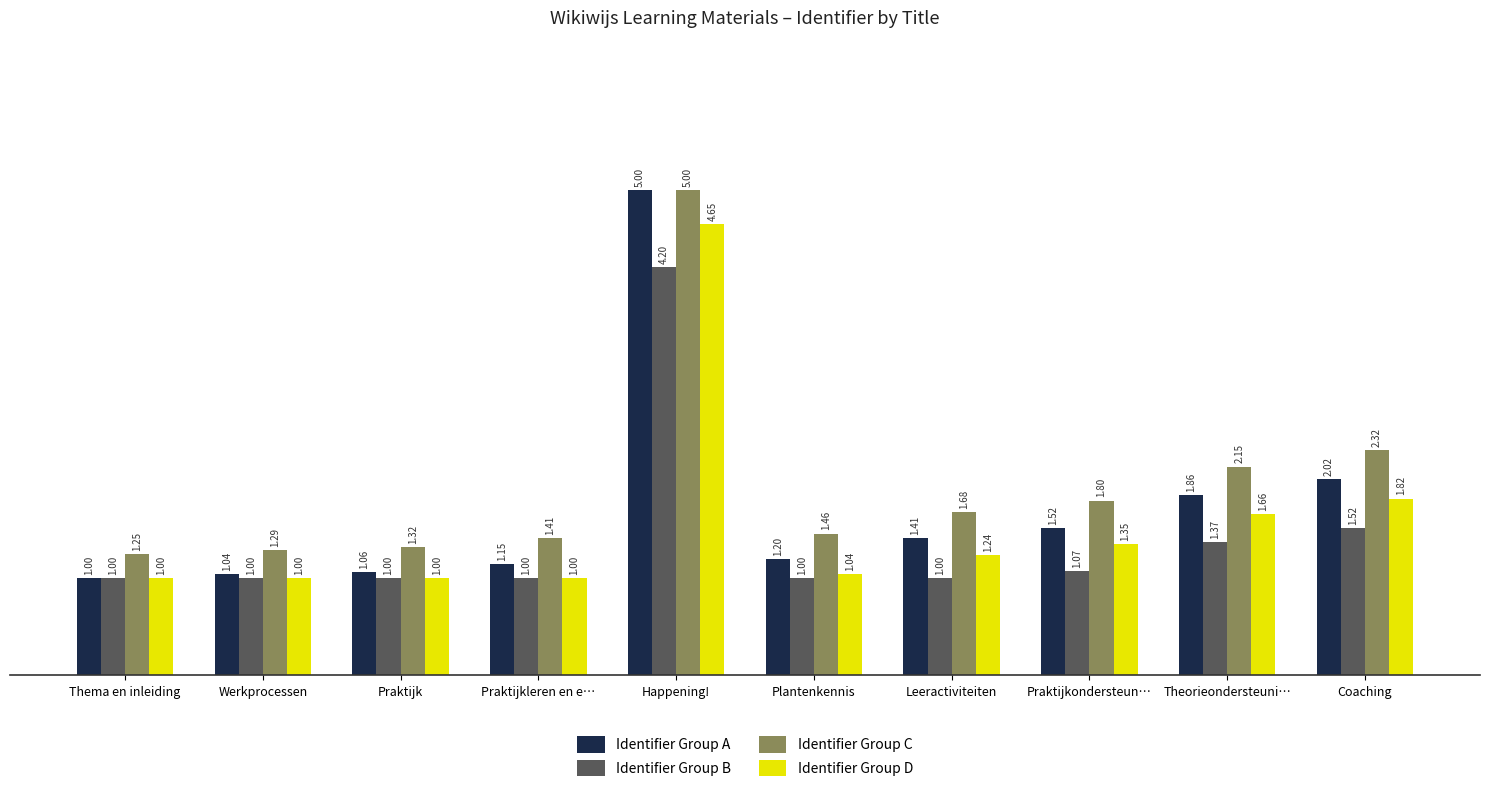

What is the difference between the second highest and minimum values in the Identifier Group D series?

0.8